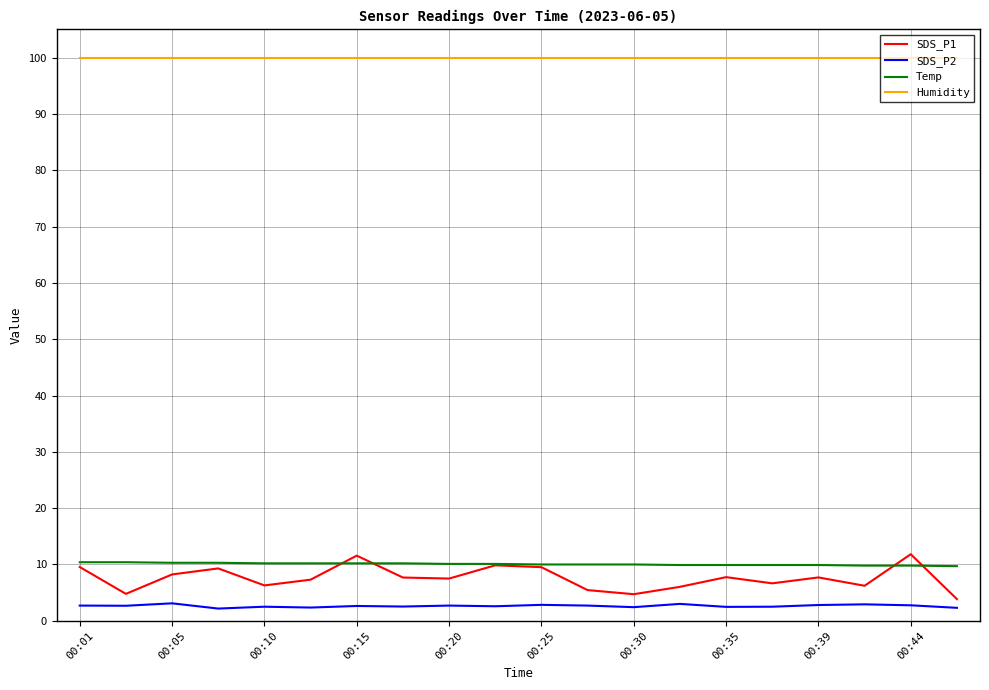

What is the sum of all Temp values?

201.3